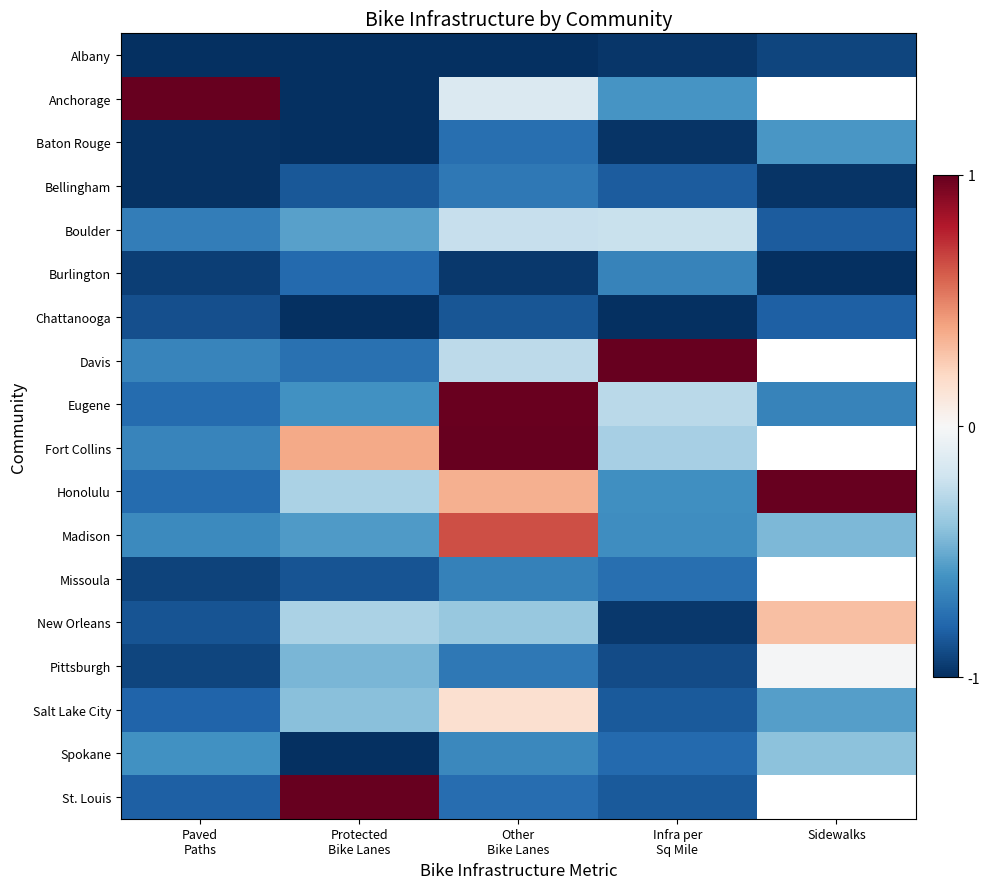

What is the sum of all Salt Lake City values?

-2.4